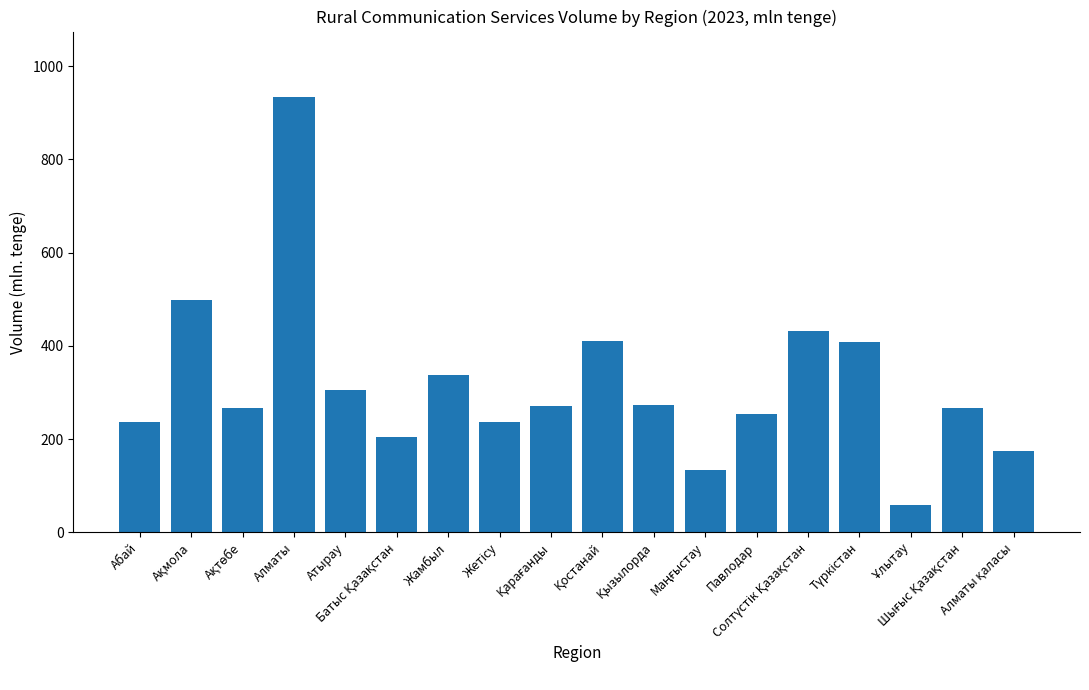

What is the maximum value shown in the chart?

934.3